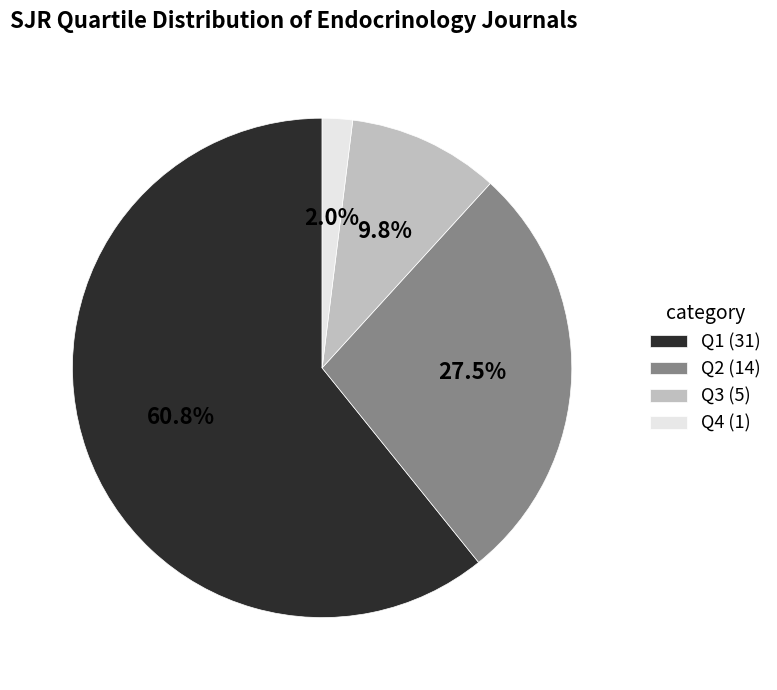

To the nearest percent, what is the average slice percentage?

25%